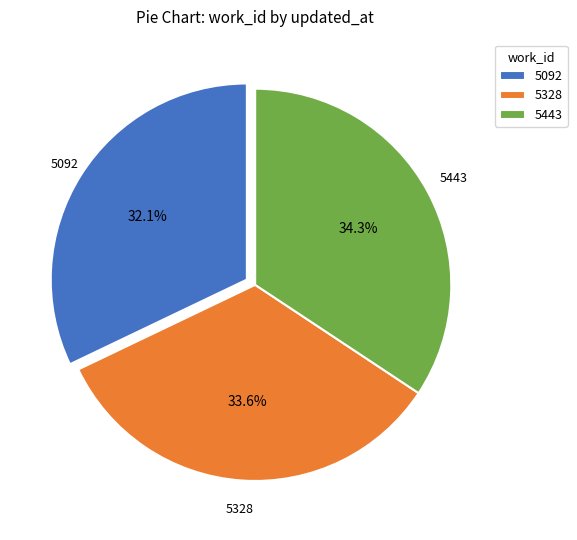

How many slices are in this pie chart?

3